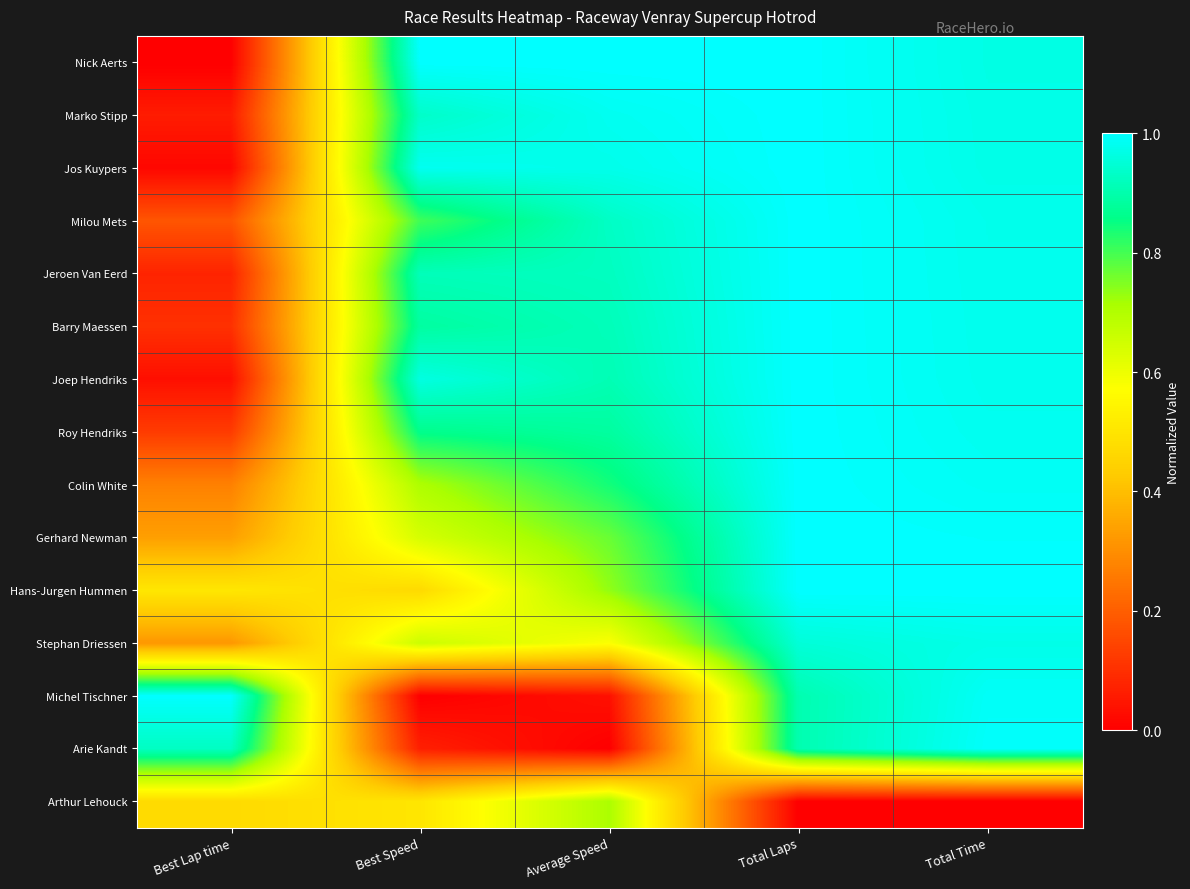

How many data points does each series have?

5